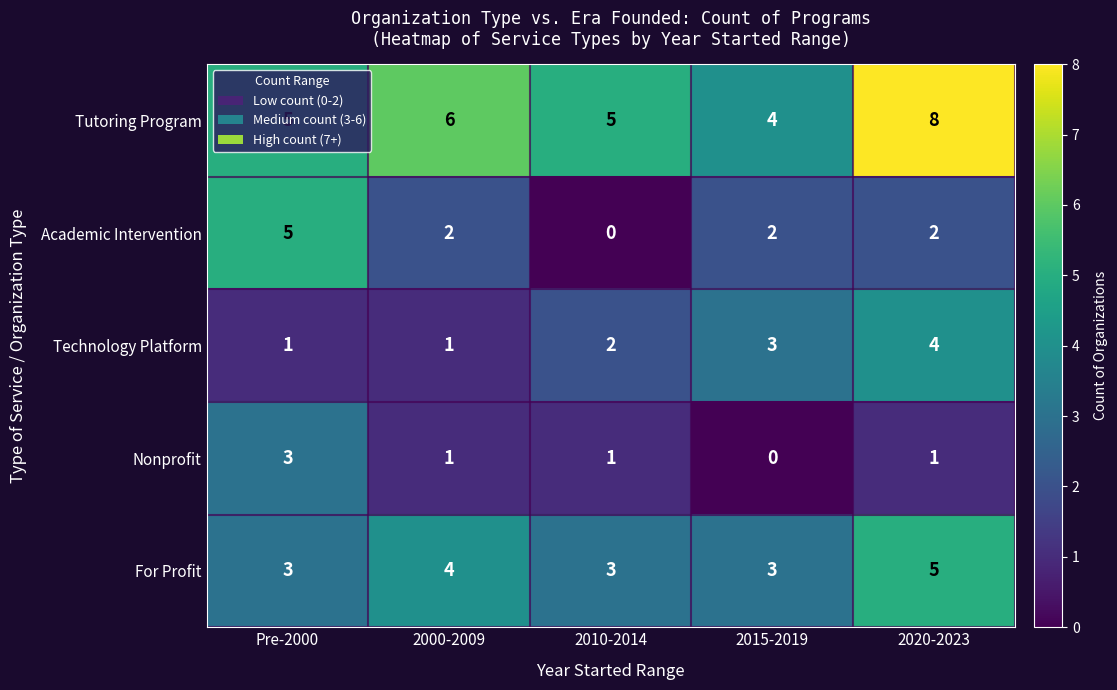

What is the minimum value for Tutoring Program?

4